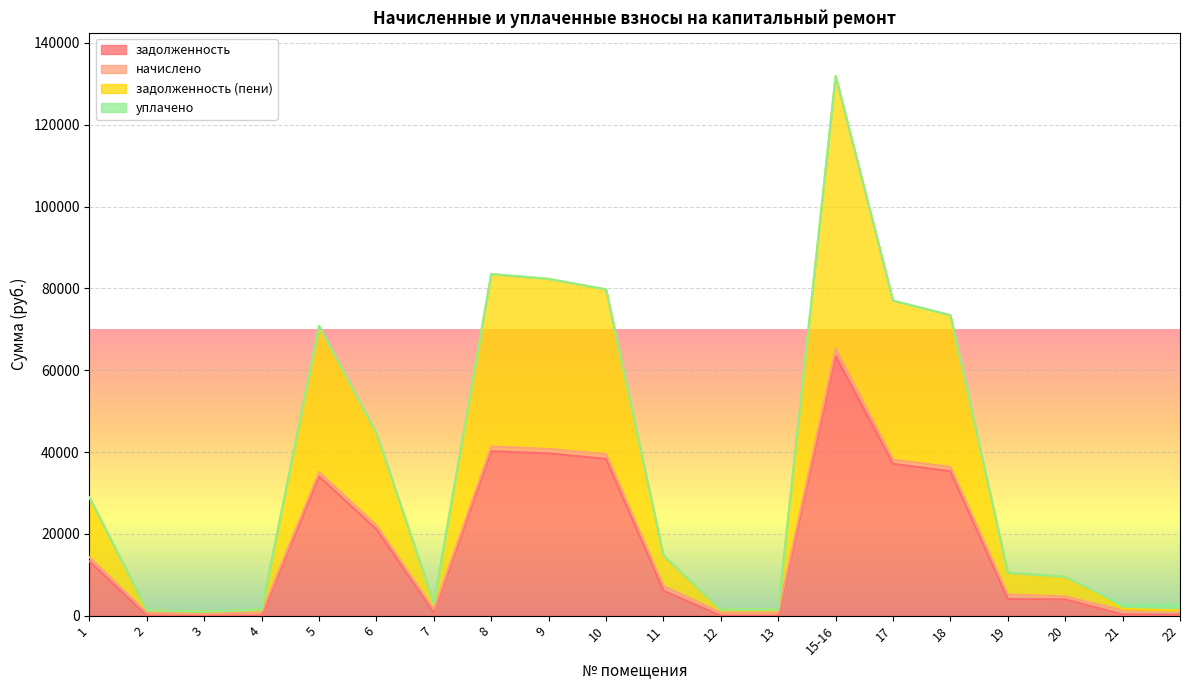

What is the highest value of the задолженность series?

63421.6